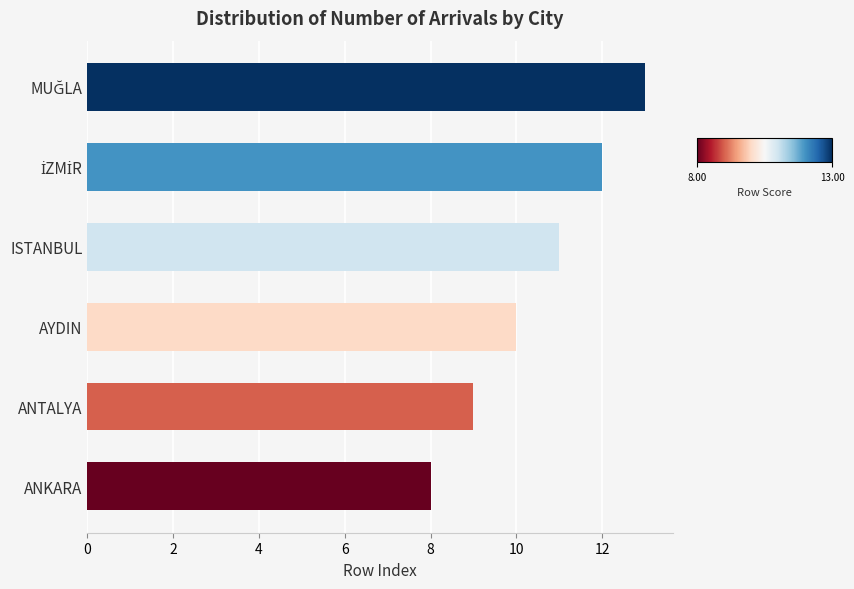

Reading bottom to top, transcribe all the data shown in this chart.

8	9	10	11	12	13